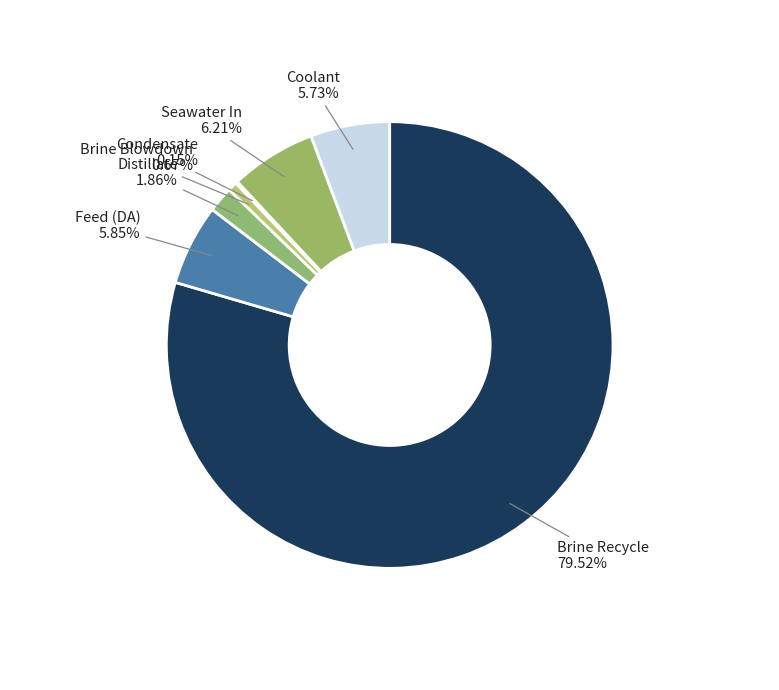

Does any single category account for the majority?

Yes